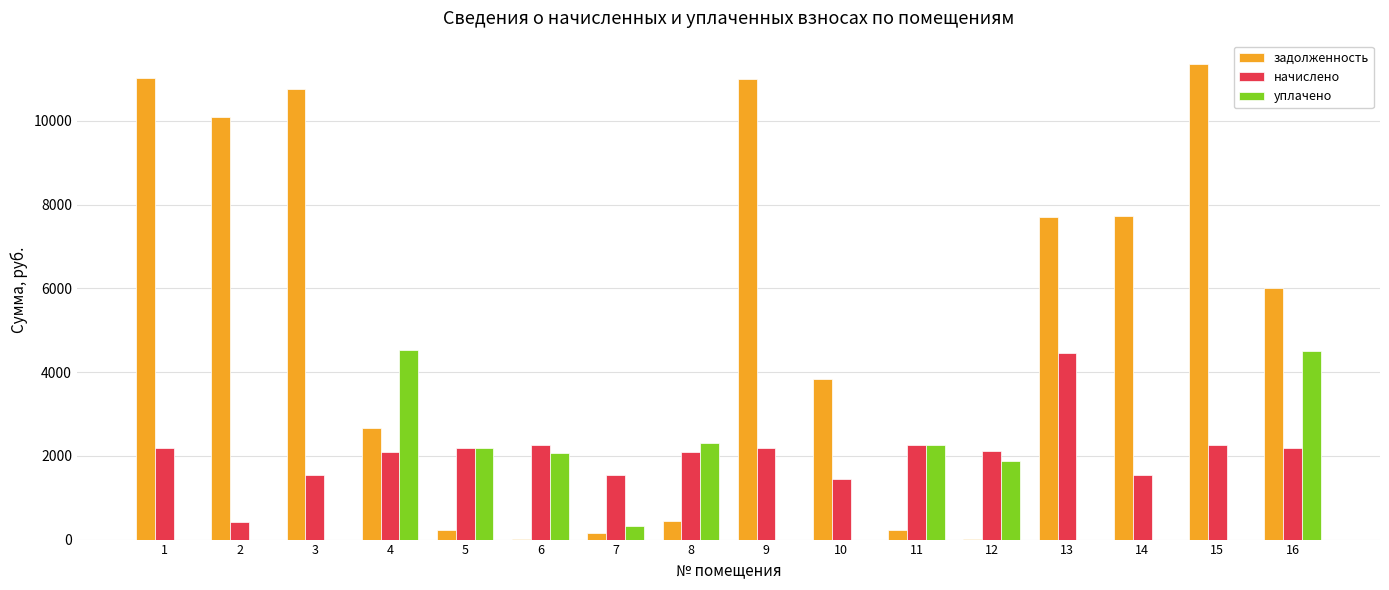

Which series has the largest total across all categories?

задолженность